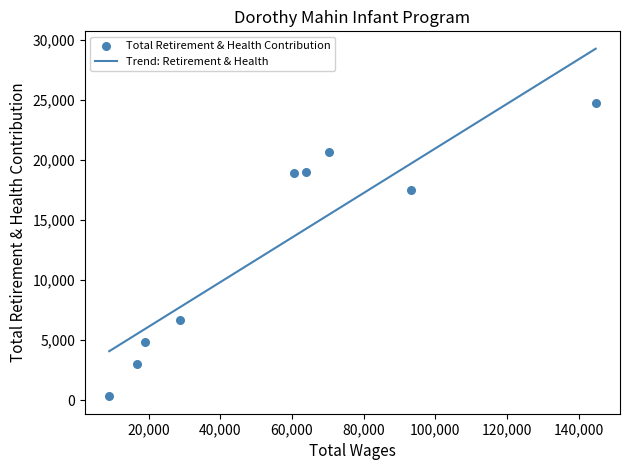

What is the ratio of the value at Sdc Infant & Preschool Teacher to the value at Paraeducator-Severely Handicapped?

6.2